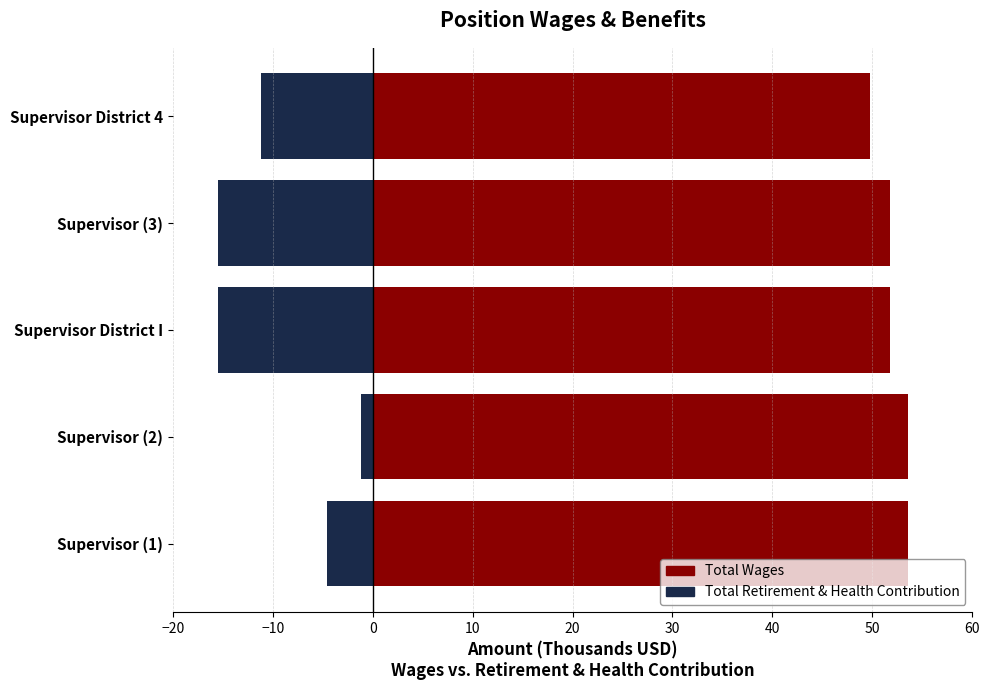

Reading right to left, extract all data points from this chart.

Total Wages: 49.8	51.8	51.8	53.6	53.6
Total Retirement & Health Contribution: -11.2	-15.5	-15.5	-1.2	-4.6